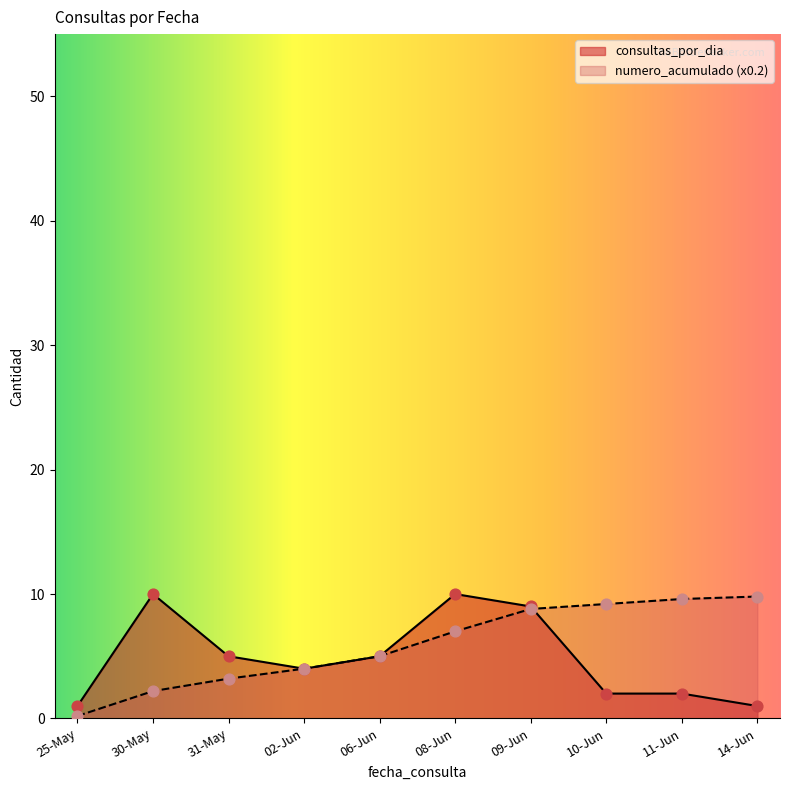

Which series changed the most between 25-May and 30-May?

consultas_por_dia